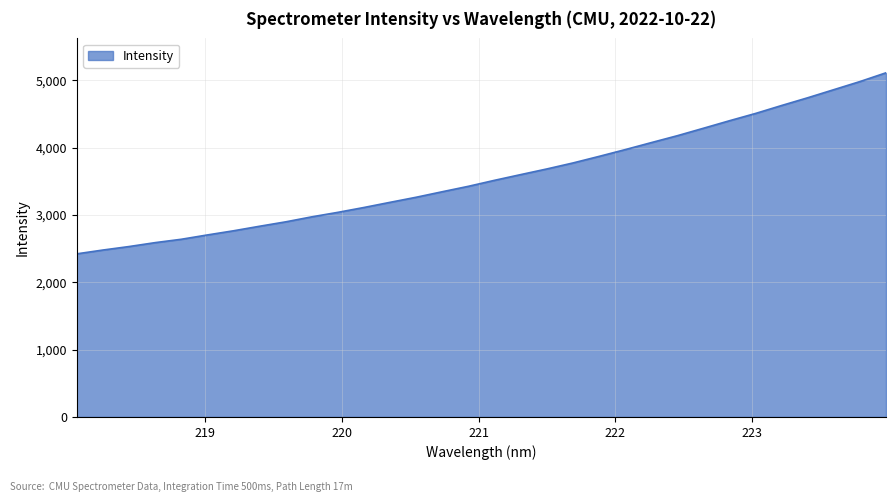

What is the minimum value shown in the chart?

2423.9